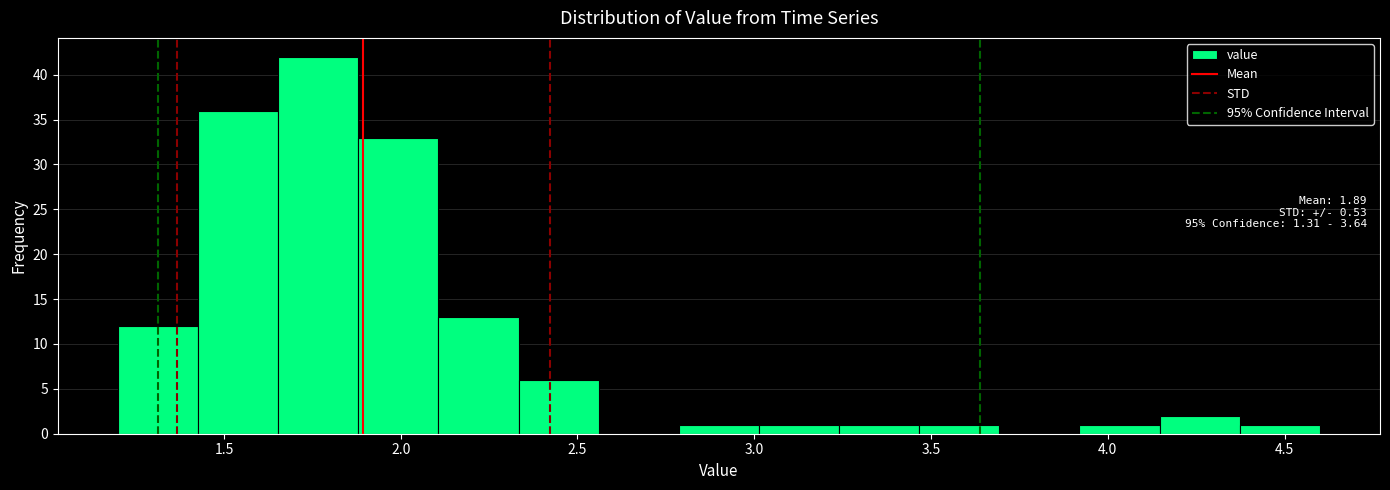

Which range on the x-axis has the tallest bar?

1.65 to 1.90